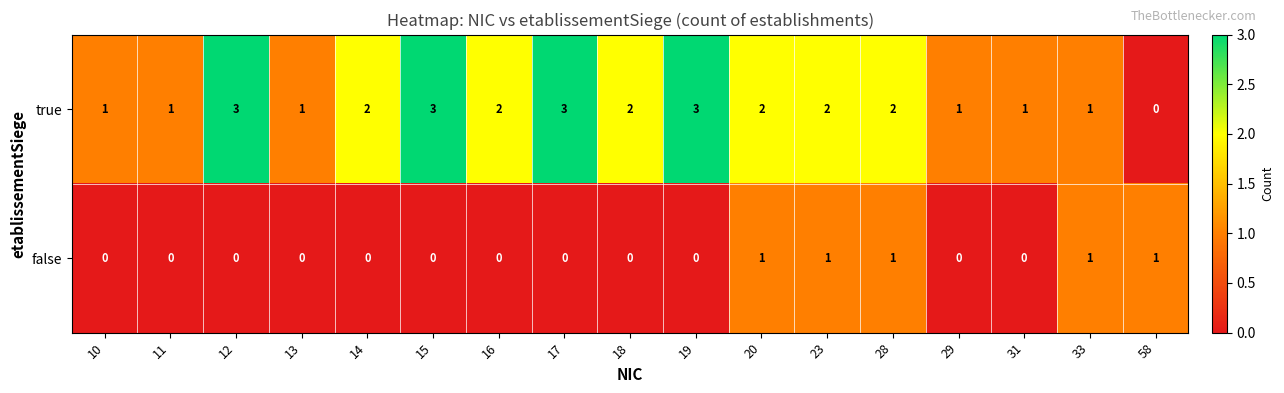

At which label does true first exceed 2?

12